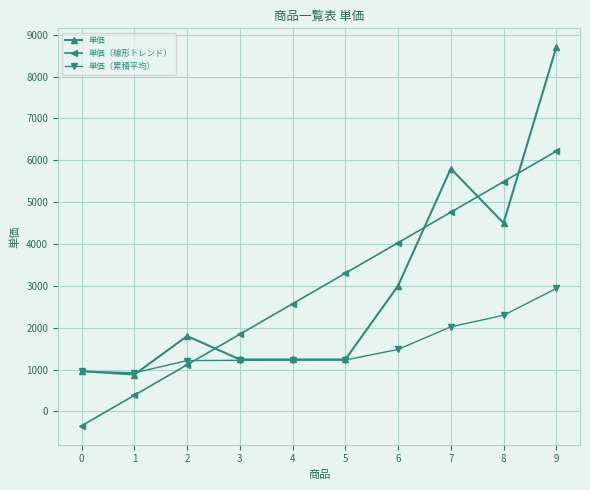

At which category is the sum across all series the highest?

9